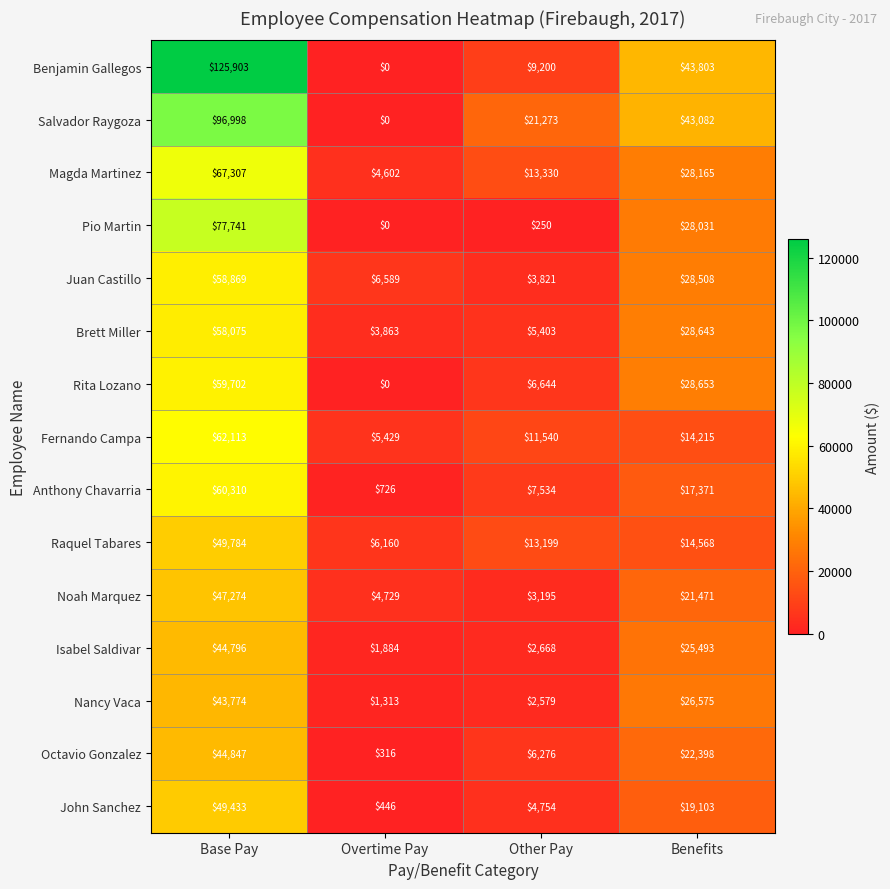

How many data points does each series have?

4